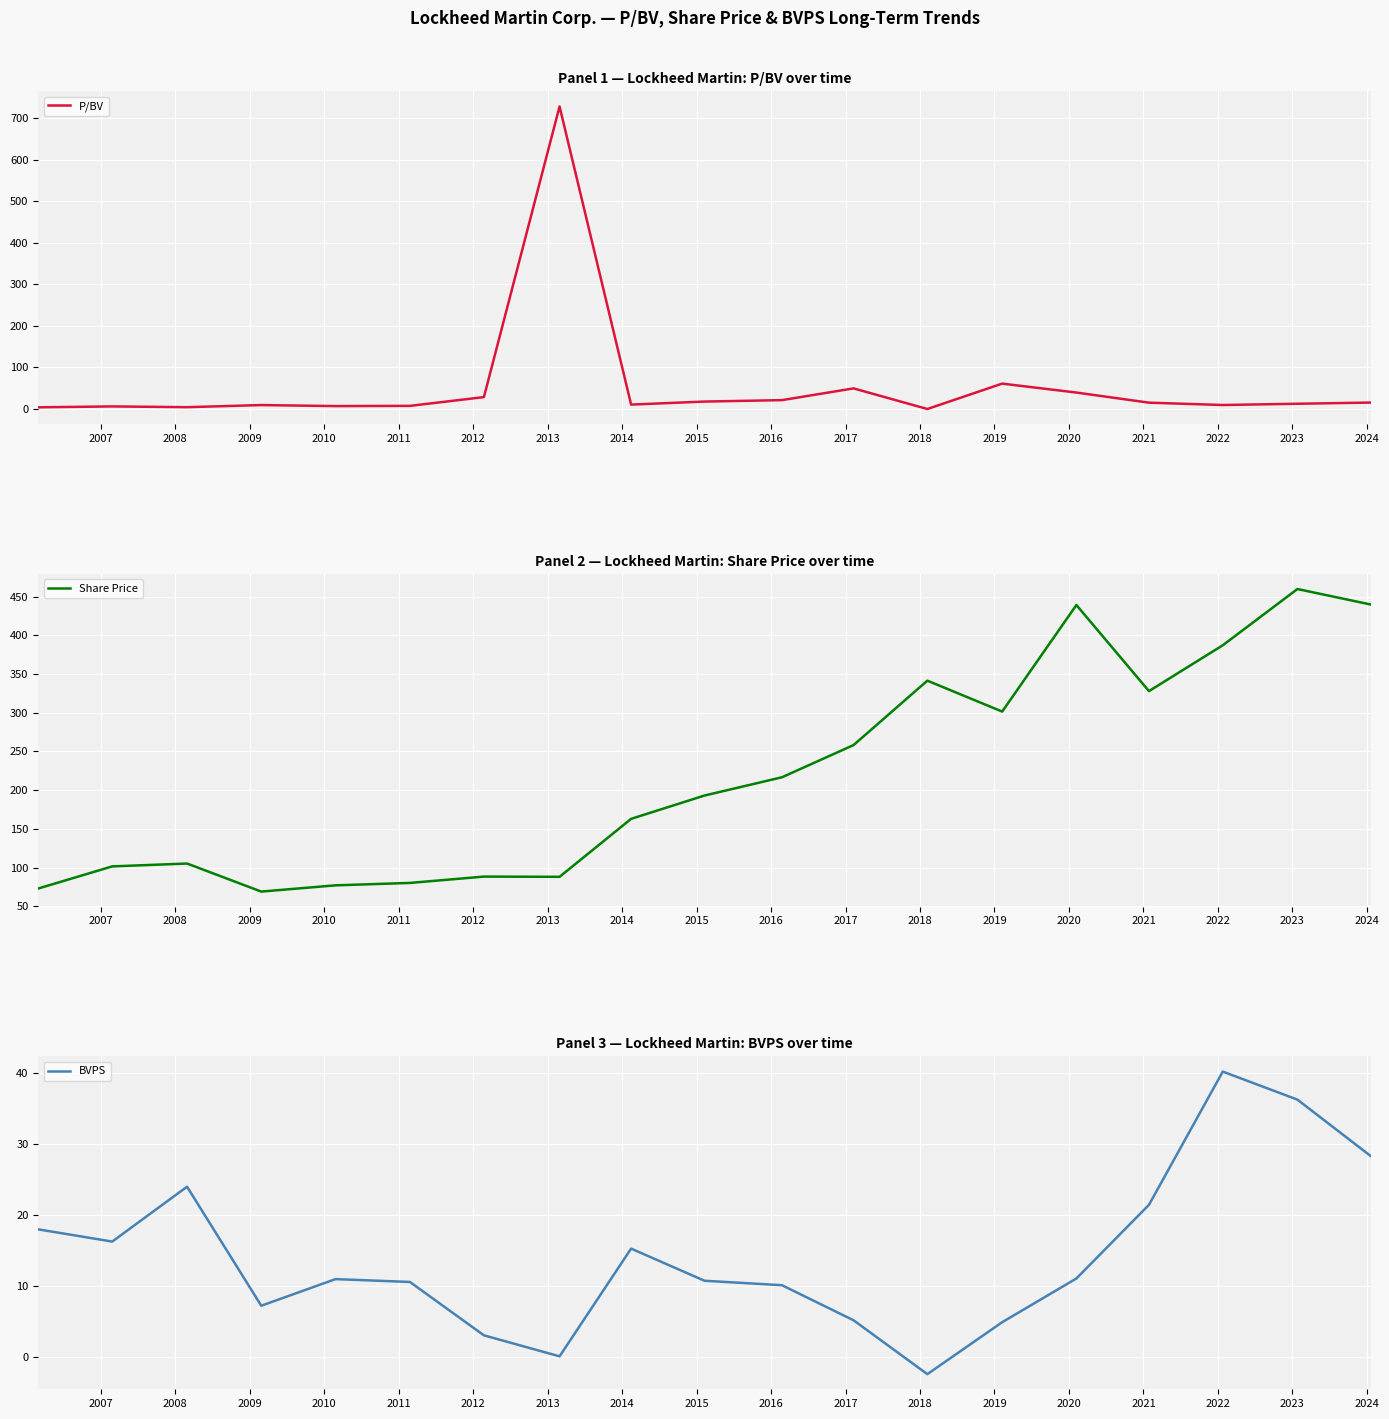

What are all the series names shown in the legend?

P/BV, Share Price, BVPS